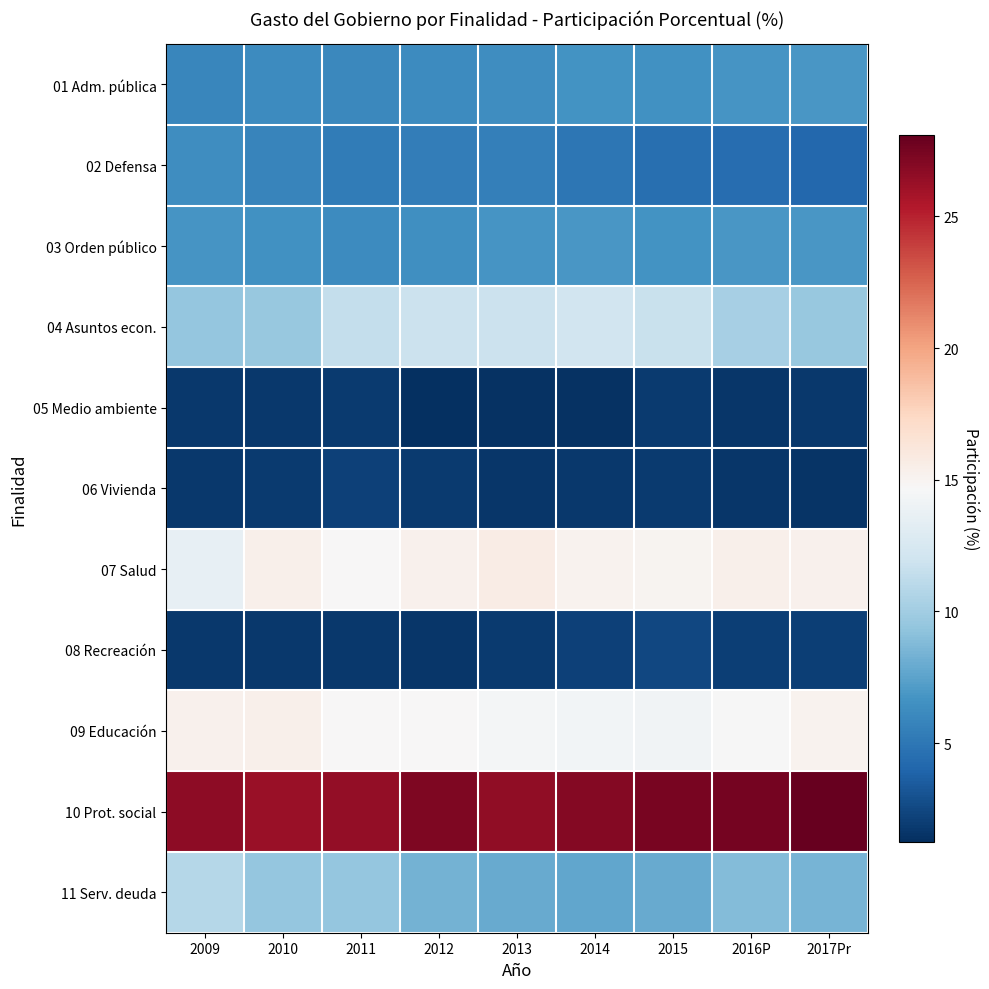

Reading left to right, list all the values displayed in this chart.

01 Adm. pública: 2009=5.9	2010=6.2	2011=6.0	2012=6.2	2013=6.4	2014=6.6	2015=6.5	2016P=6.8	2017Pr=6.9
02 Defensa: 2009=6.4	2010=5.9	2011=5.3	2012=5.4	2013=5.5	2014=5.0	2015=4.5	2016P=4.4	2017Pr=4.2
03 Orden público: 2009=6.7	2010=6.6	2011=6.2	2012=6.4	2013=6.8	2014=6.9	2015=6.7	2016P=6.9	2017Pr=6.9
04 Asuntos econ.: 2009=9.5	2010=9.5	2011=11.5	2012=11.7	2013=11.8	2014=12.1	2015=11.7	2016P=10.2	2017Pr=9.6
05 Medio ambiente: 2009=1.7	2010=1.8	2011=1.9	2012=1.3	2013=1.4	2014=1.4	2015=1.8	2016P=1.6	2017Pr=1.7
06 Vivienda: 2009=1.7	2010=1.8	2011=2.1	2012=1.8	2013=1.7	2014=1.8	2015=1.8	2016P=1.6	2017Pr=1.6
07 Salud: 2009=13.6	2010=15.4	2011=14.7	2012=15.2	2013=15.6	2014=15.1	2015=15.0	2016P=15.4	2017Pr=15.3
08 Recreación: 2009=1.7	2010=1.7	2011=1.7	2012=1.7	2013=1.9	2014=2.2	2015=2.4	2016P=2.1	2017Pr=2.1
09 Educación: 2009=15.3	2010=15.3	2011=14.7	2012=14.7	2013=14.4	2014=14.3	2015=14.2	2016P=14.7	2017Pr=15.2
10 Prot. social: 2009=26.7	2010=26.3	2011=26.4	2012=27.2	2013=26.6	2014=26.9	2015=27.4	2016P=27.5	2017Pr=28.1
11 Serv. deuda: 2009=10.8	2010=9.5	2011=9.5	2012=8.3	2013=8.0	2014=7.7	2015=7.9	2016P=8.8	2017Pr=8.5